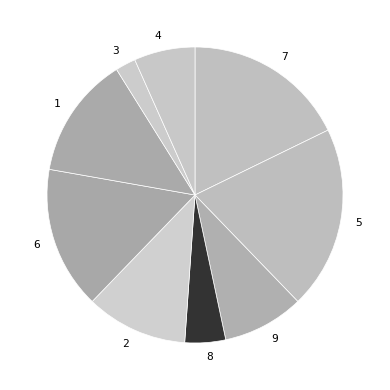

Do 1 and 3 together represent more than half of the pie?

No